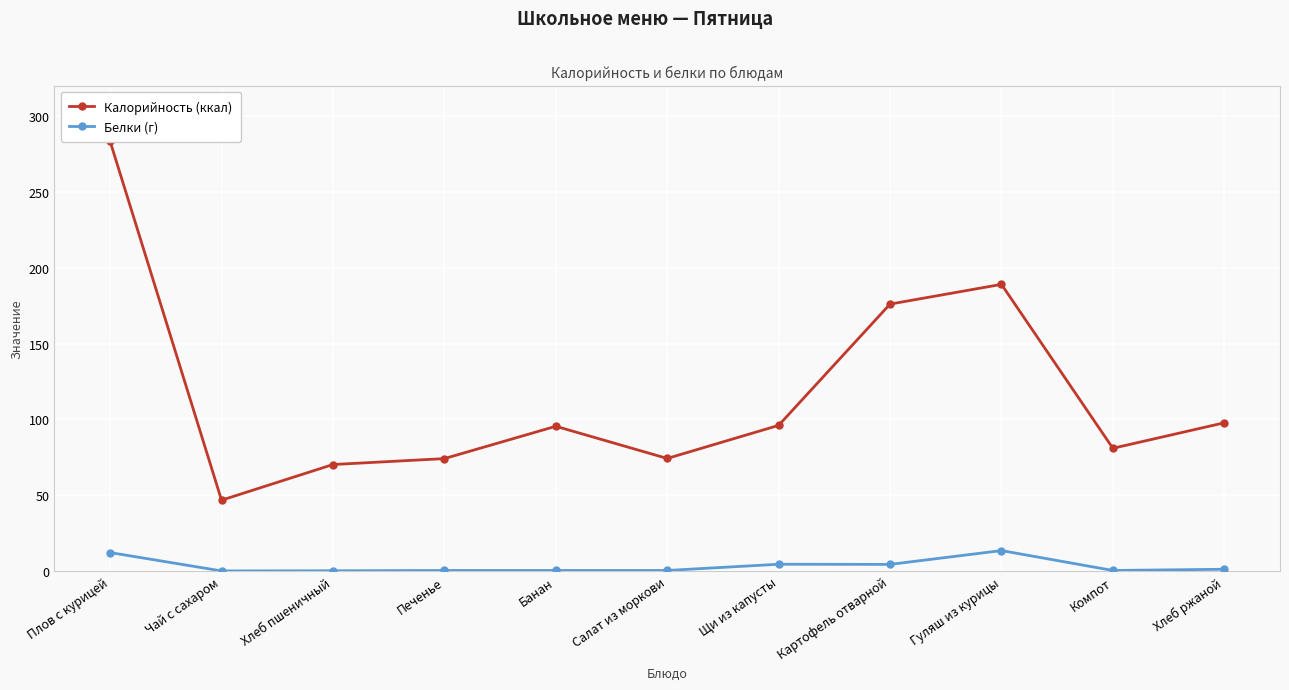

Reading right to left, list all the values displayed in this chart.

Калорийность (ккал): Хлеб ржаной=97.8	Компот=81.0	Гуляш из курицы=189.0	Картофель отварной=176.0	Щи из капусты=96.1	Салат из моркови=74.3	Банан=95.5	Печенье=74.2	Хлеб пшеничный=70.3	Чай с сахаром=46.8	Плов с курицей=283.2
Белки (г): Хлеб ржаной=1.3	Компот=0.5	Гуляш из курицы=13.6	Картофель отварной=4.5	Щи из капусты=4.6	Салат из моркови=0.5	Банан=0.5	Печенье=0.5	Хлеб пшеничный=0.3	Чай с сахаром=0.2	Плов с курицей=12.3